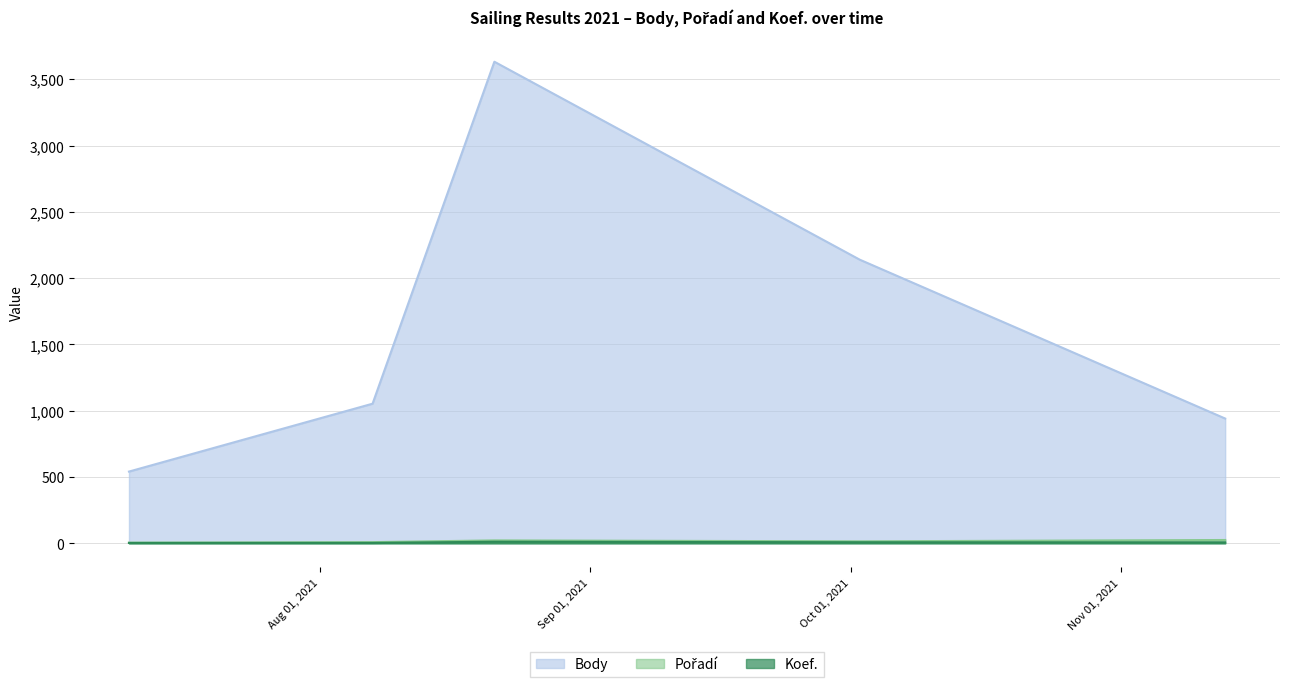

What is the value of the Koef. point at the 2nd from the left?

3